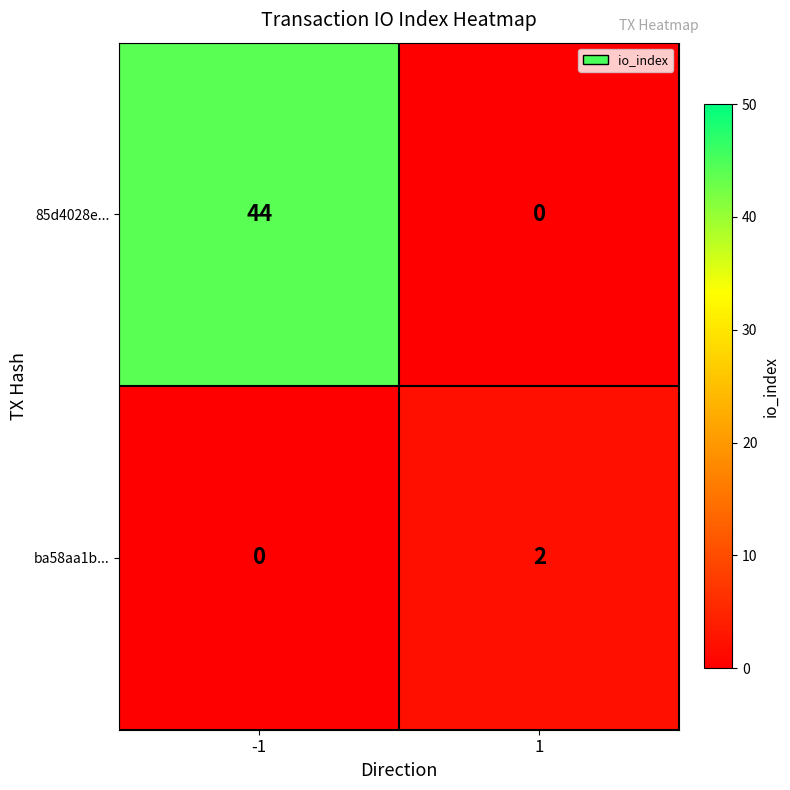

List the series in order of their peak value, lowest first.

ba58aa1b..., 85d4028e...